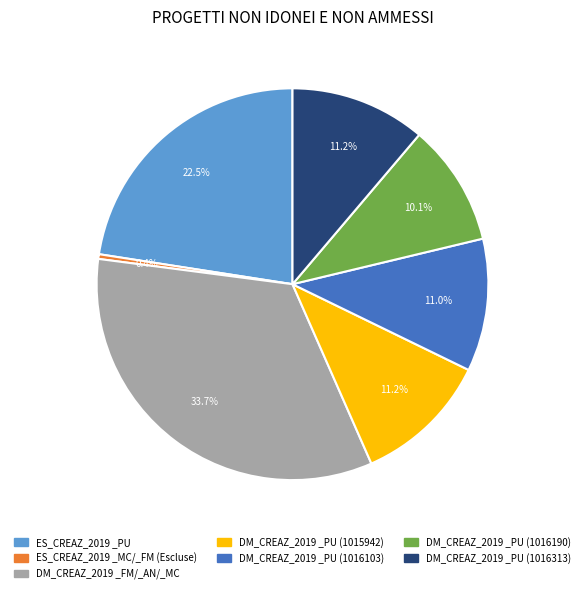

How many segments does this pie chart have?

7